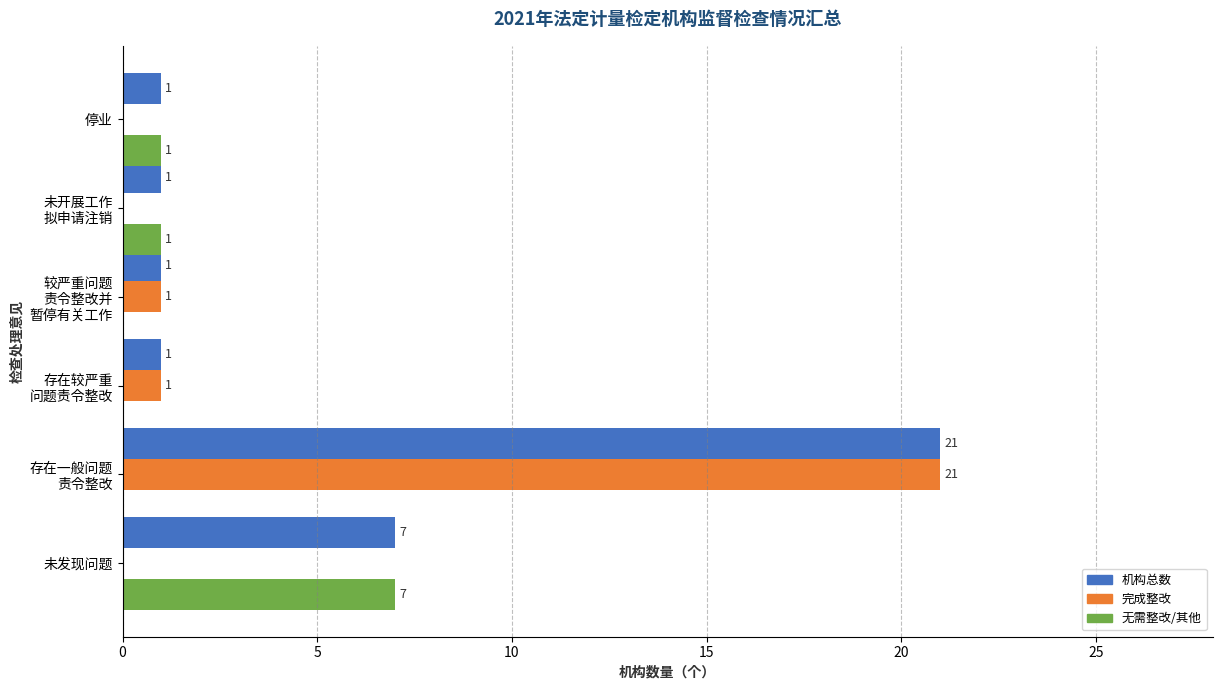

What are all the series names shown in the legend?

机构总数, 完成整改, 无需整改/其他